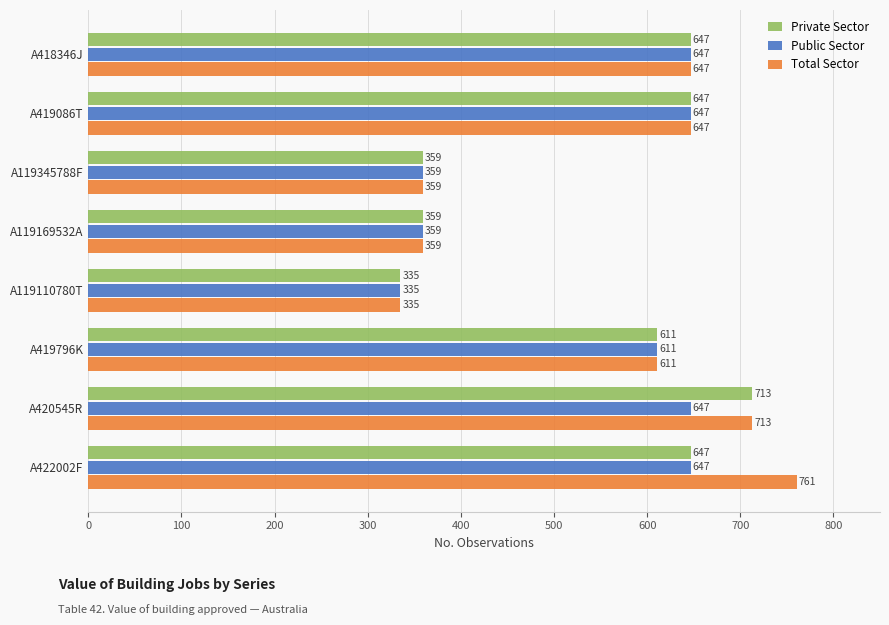

What are all the series names shown in the legend?

Private Sector, Public Sector, Total Sector